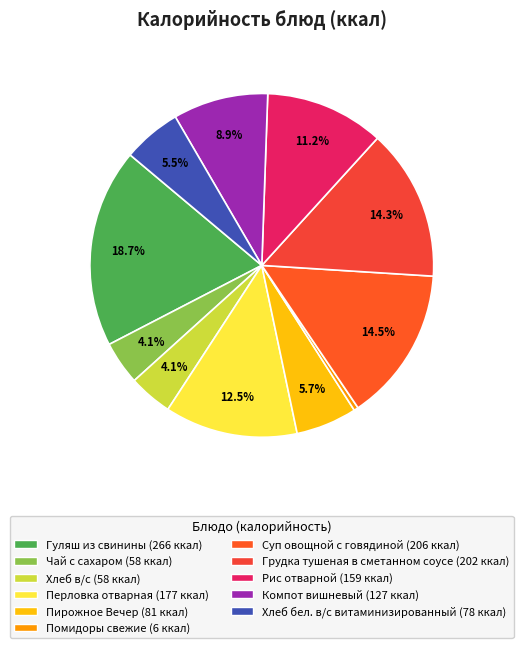

Do Суп овощной с говядиной and Чай с сахаром together represent more than half of the pie?

No